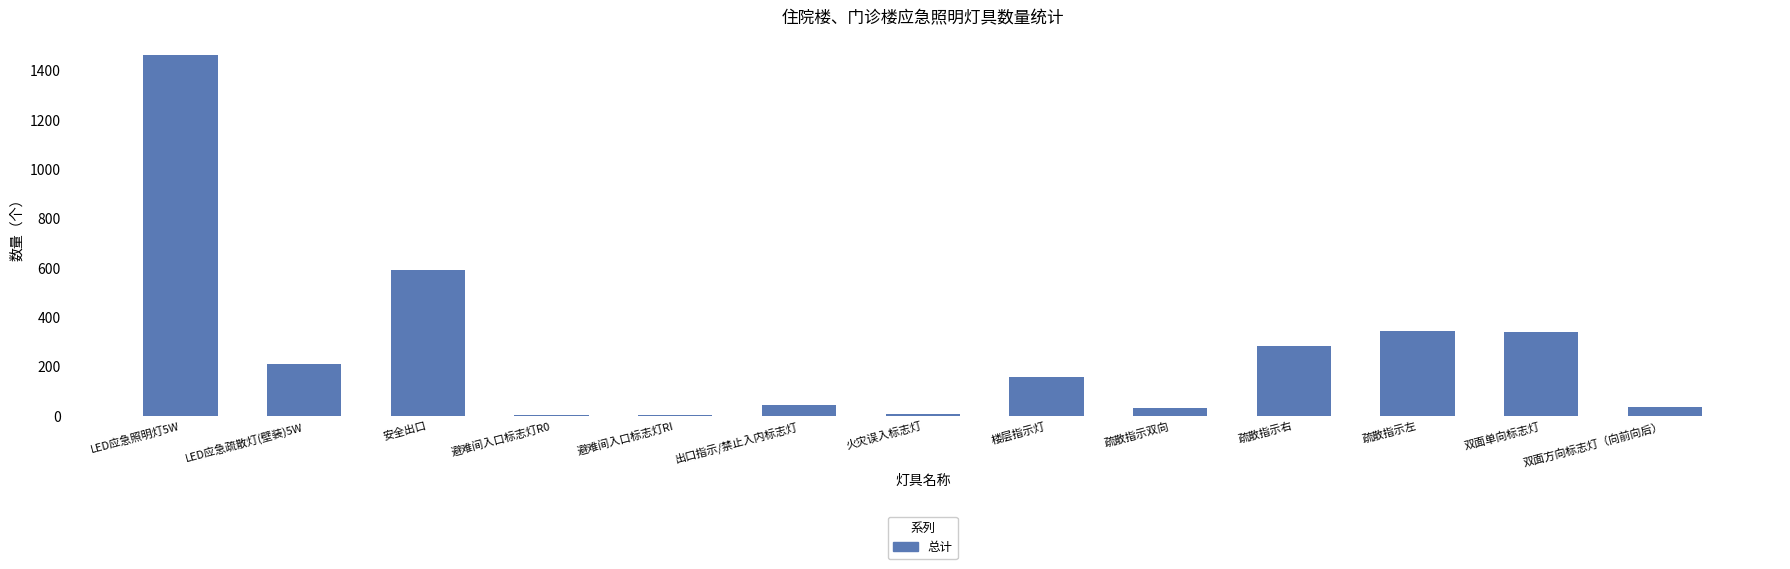

What is the change in value from 出口指示/禁止入内标志灯 to 疏散指示左?

+301